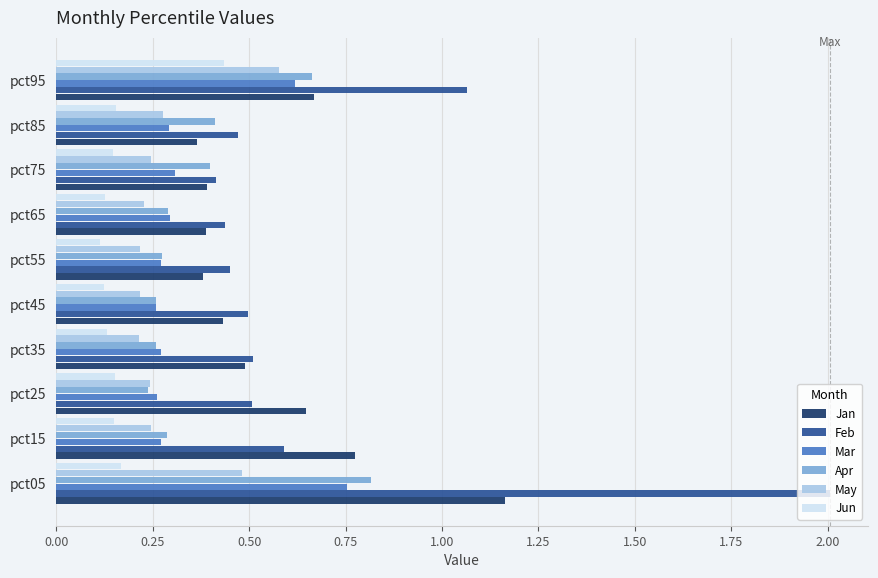

Count the Jun values in the range 0 to 1.

10